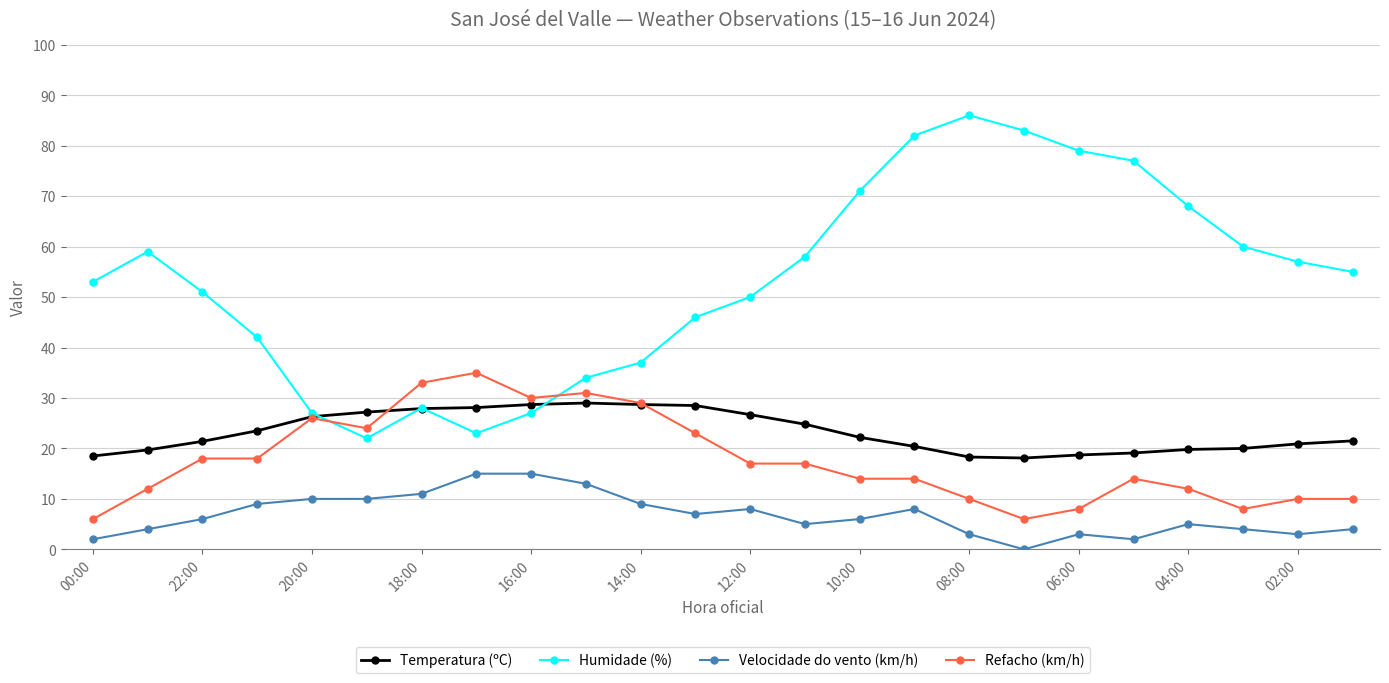

What is the sum of all Temperatura (ºC) values?

558.0